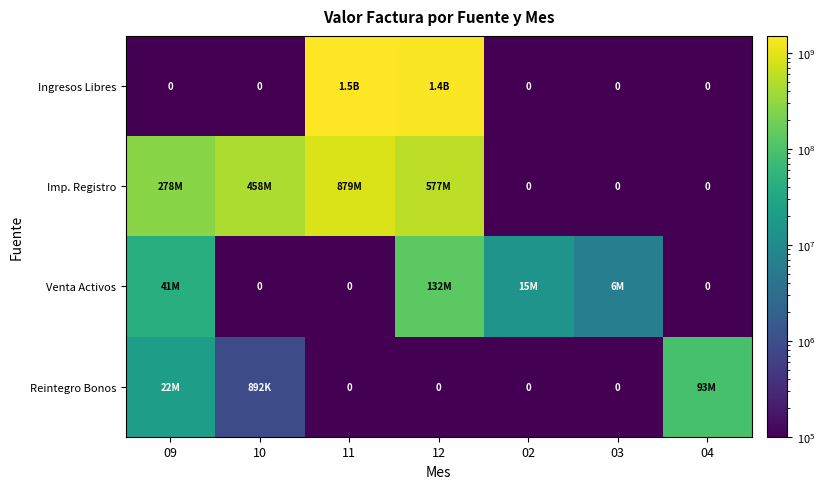

Which has a higher value, 04 or 03?

04